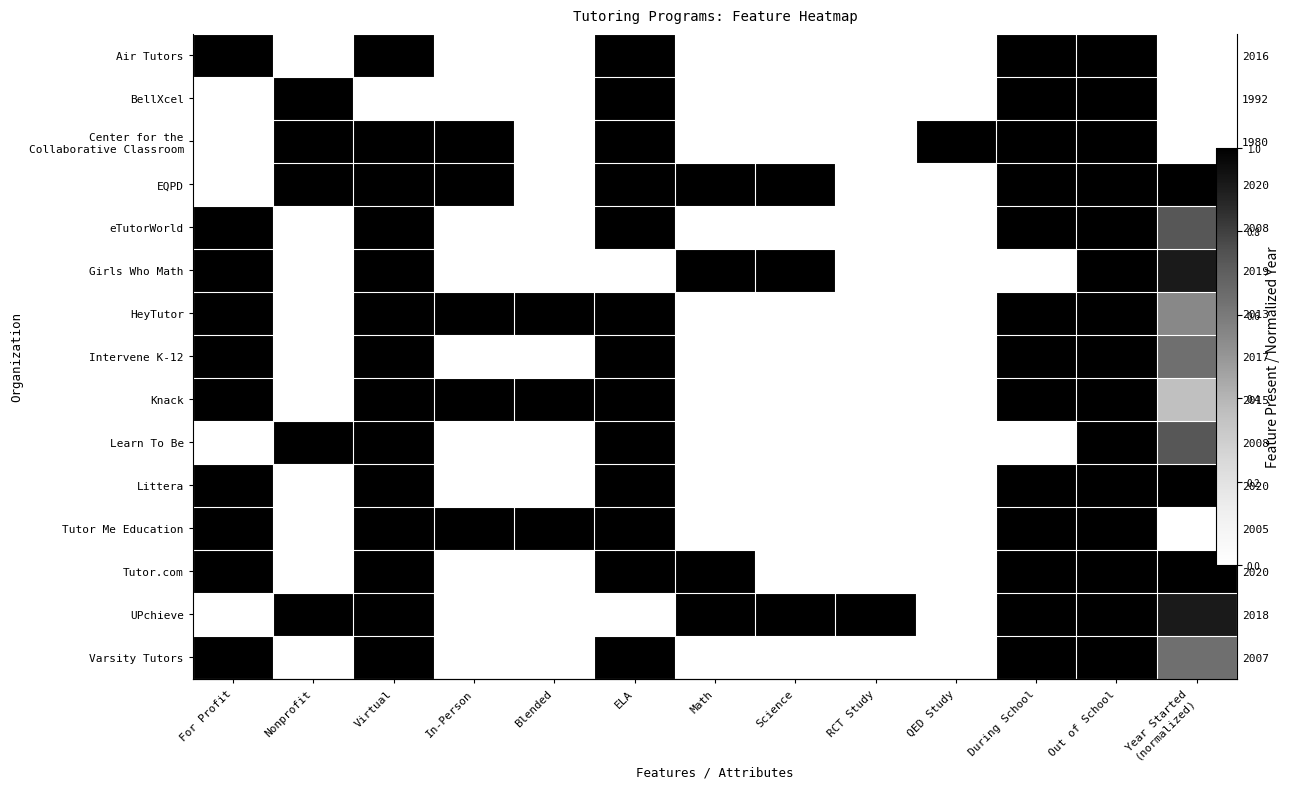

List the labels in order of Air Tutors value, smallest first.

Nonprofit, In-Person, Blended, Math, Science, RCT Study, QED Study, Year Started (normalized), For Profit, Virtual, ELA, During School, Out of School